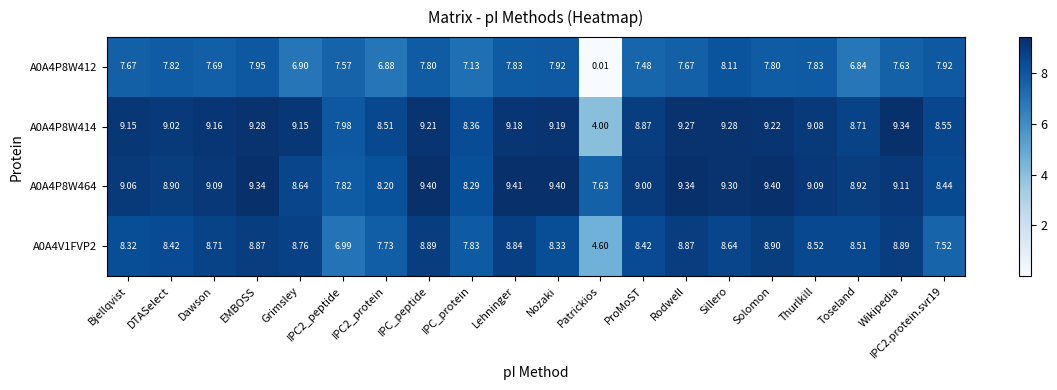

At which label does A0A4P8W412 first exceed 7?

Bjellqvist